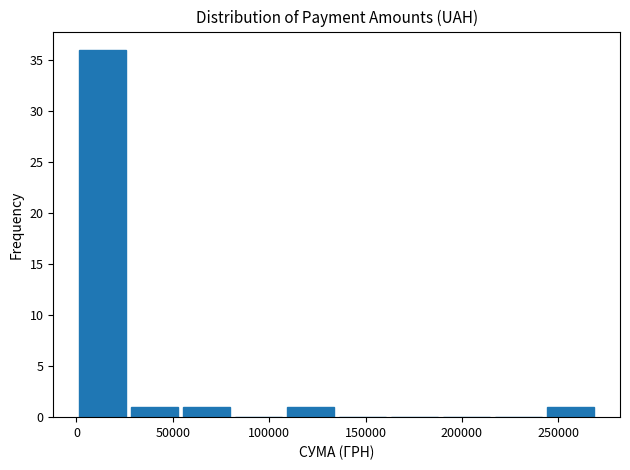

What is the height of the bar covering 245000 to 270000 on the x-axis? Neither the bar edges nor the heights are printed on the chart, so give them approximately, as read against the axes.

1